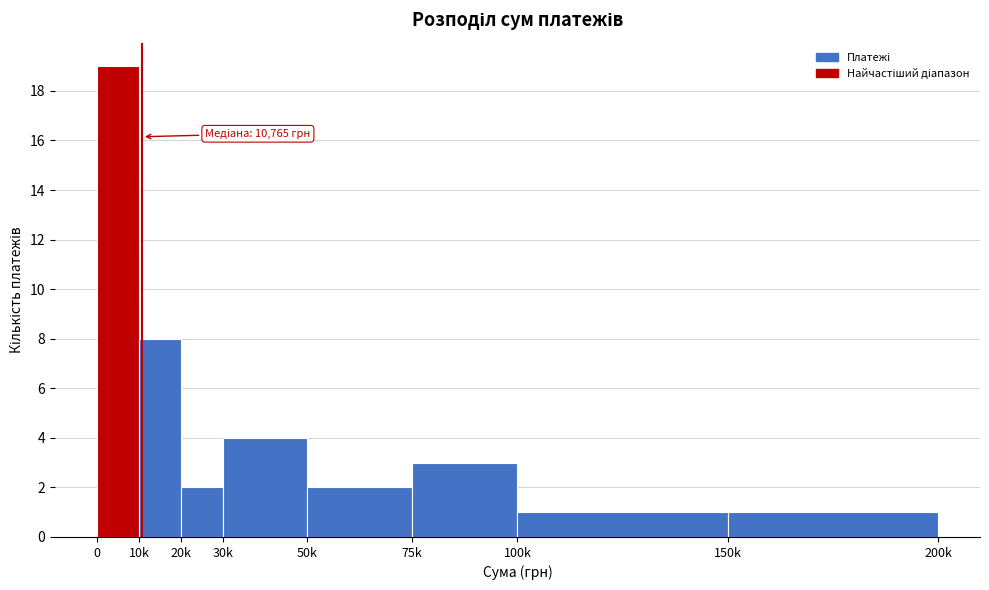

Reading left to right, what are all the values shown in this chart?

19	8	2	4	2	3	1	1